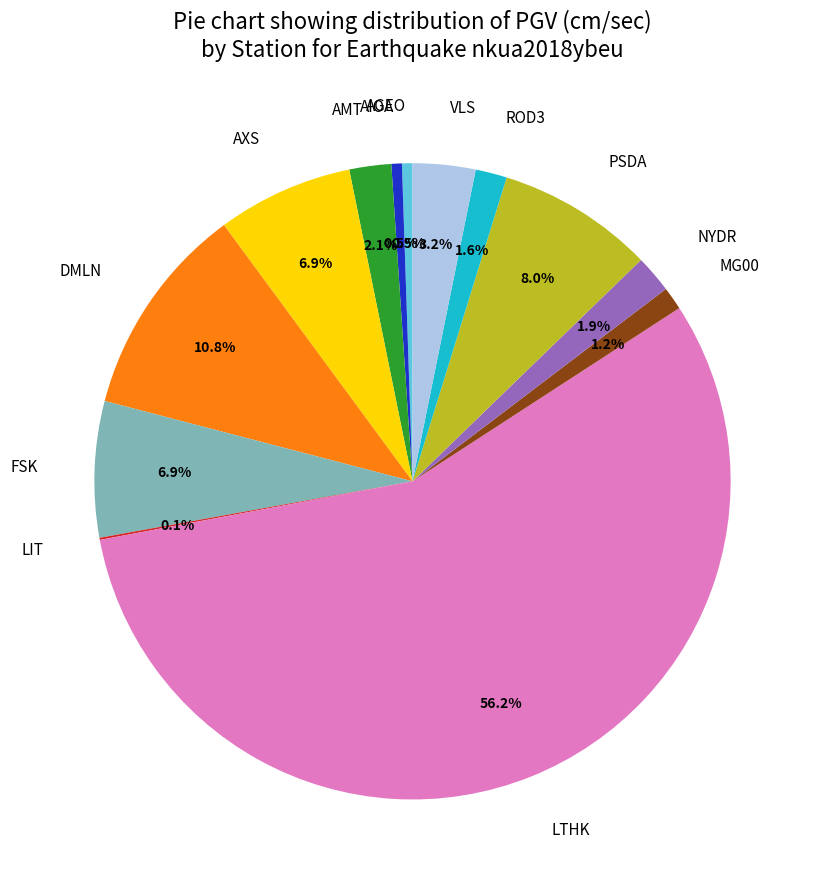

To the nearest percent, what is the combined percentage of MG00 and AGEO?

2%